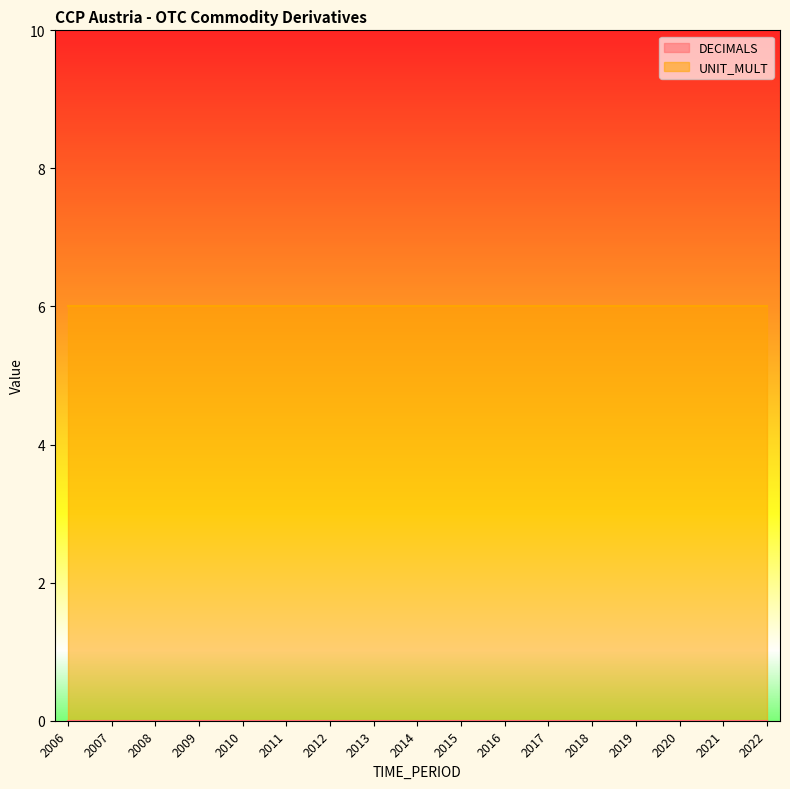

Reading right to left, transcribe all the data shown in this chart.

DECIMALS: 2022=0	2021=0	2020=0	2019=0	2018=0	2017=0	2016=0	2015=0	2014=0	2013=0	2012=0	2011=0	2010=0	2009=0	2008=0	2007=0	2006=0
UNIT_MULT: 2022=6	2021=6	2020=6	2019=6	2018=6	2017=6	2016=6	2015=6	2014=6	2013=6	2012=6	2011=6	2010=6	2009=6	2008=6	2007=6	2006=6